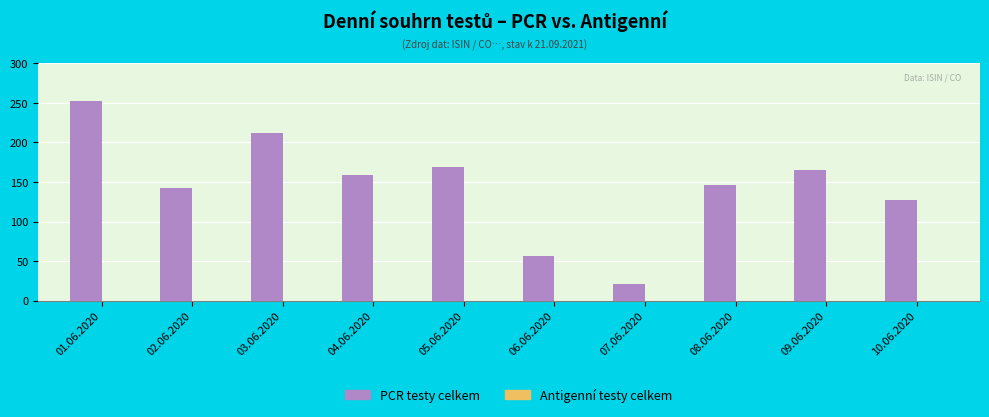

The chart shows a value of 95 at 06.06.2020. True or false?

False